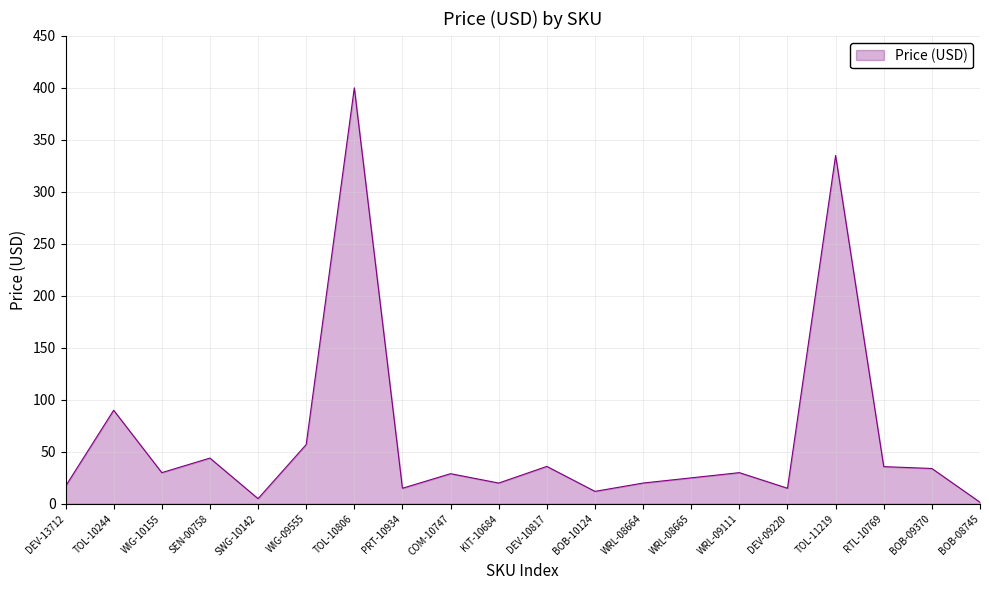

Which category has the highest value across all series?

TOL-10806